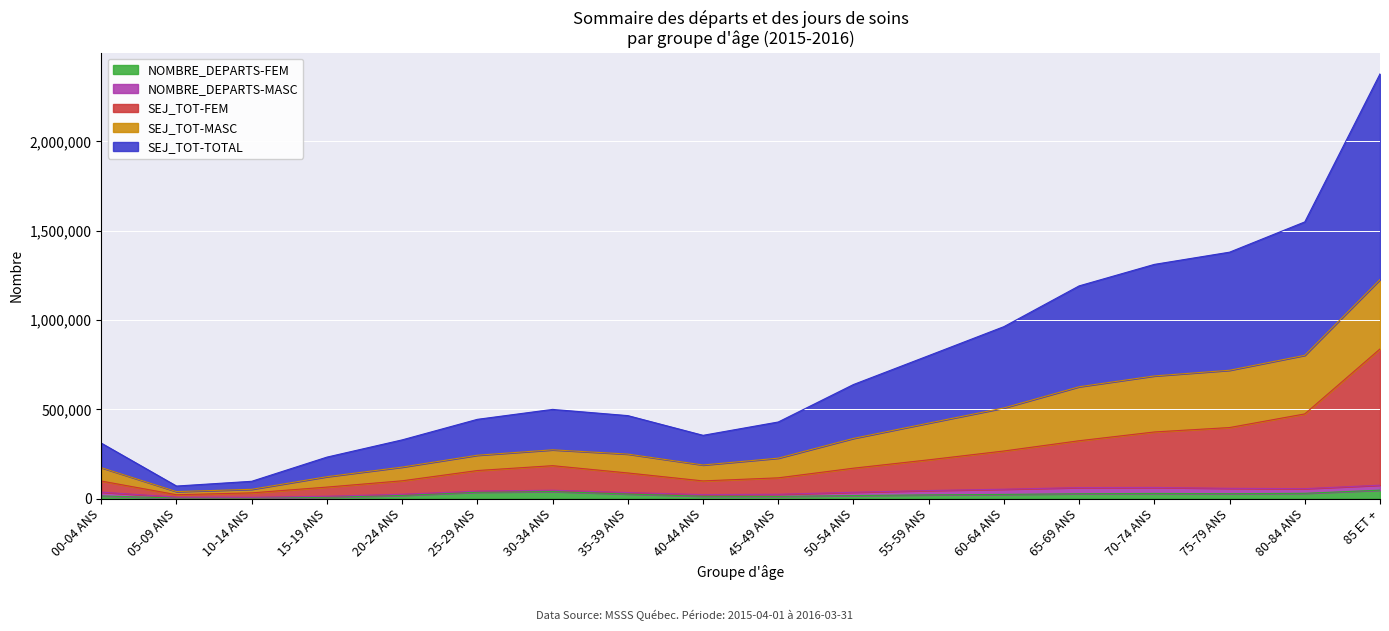

What is the label of the 13th point from the right?

25-29 ANS